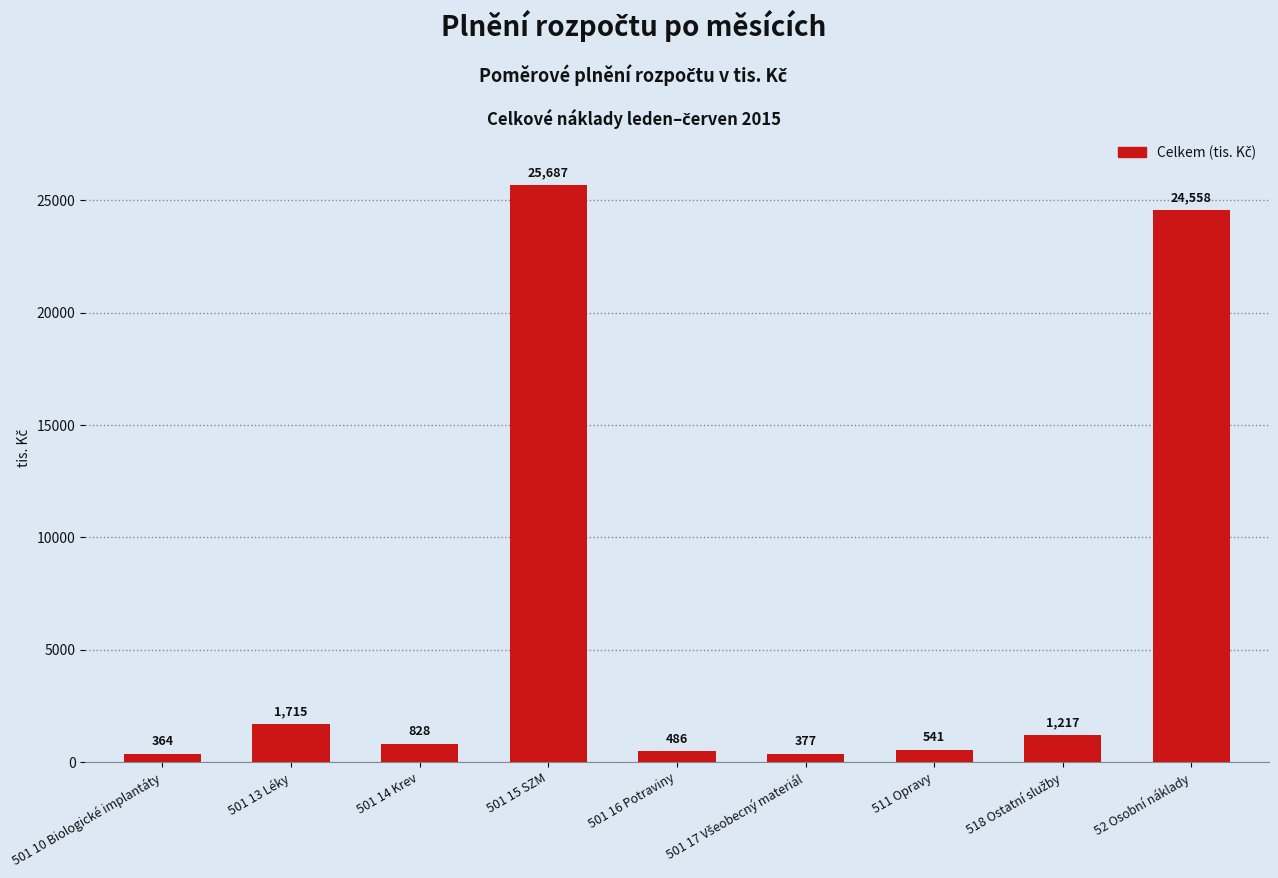

Is it true that the value at 52 Osobní náklady is 15294.5?

False